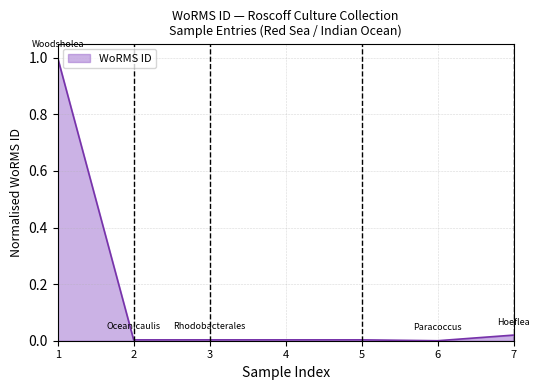

What is the greatest value displayed?

1.0